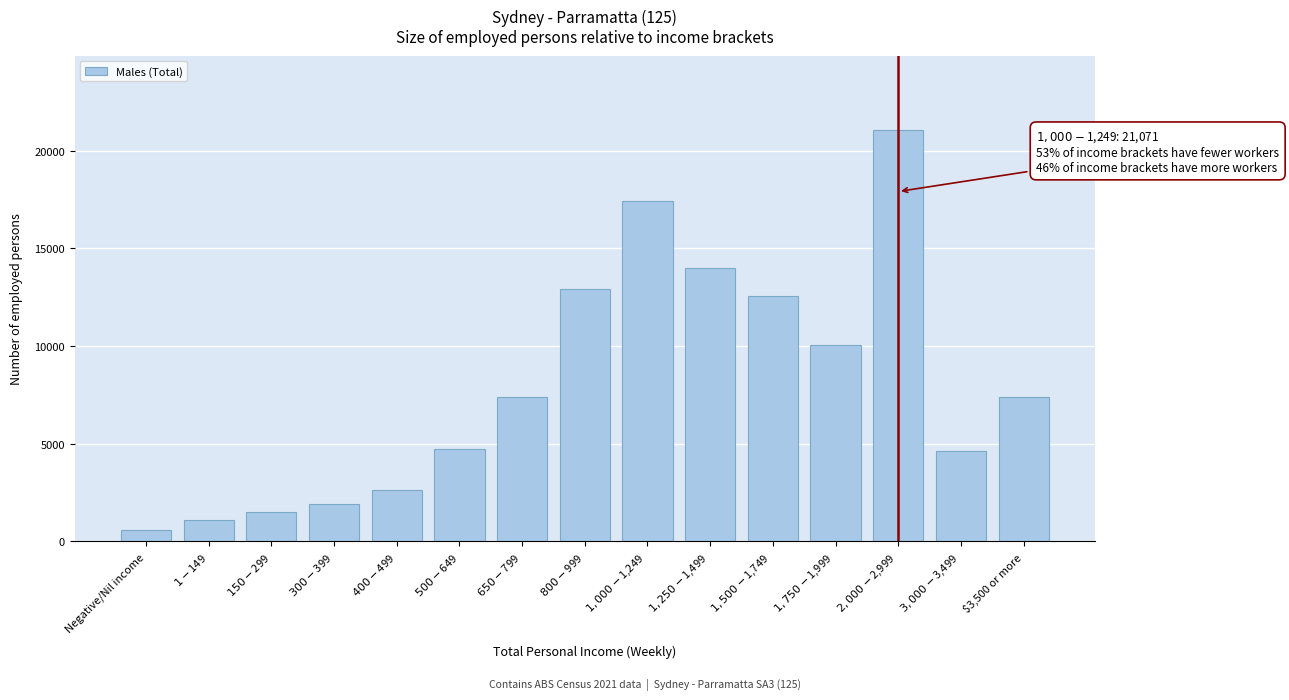

What is the maximum value shown in the chart?

21071